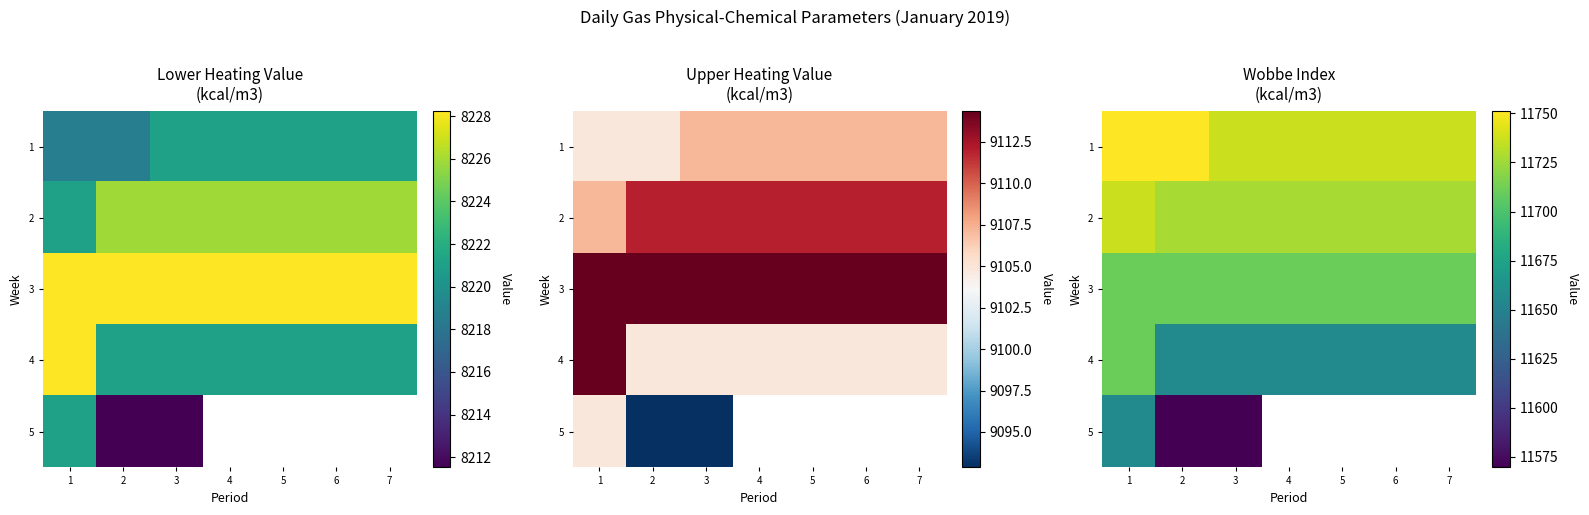

What is the sum of all 1 values?

82186.9